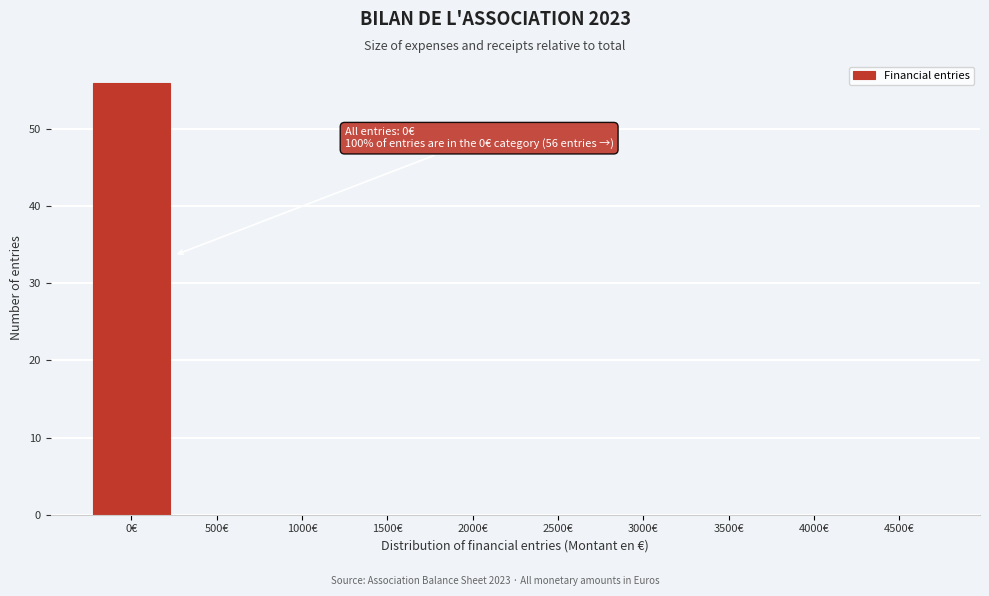

Reading left to right, list all the values displayed in this chart.

0€=56	500€=0	1000€=0	1500€=0	2000€=0	2500€=0	3000€=0	3500€=0	4000€=0	4500€=0